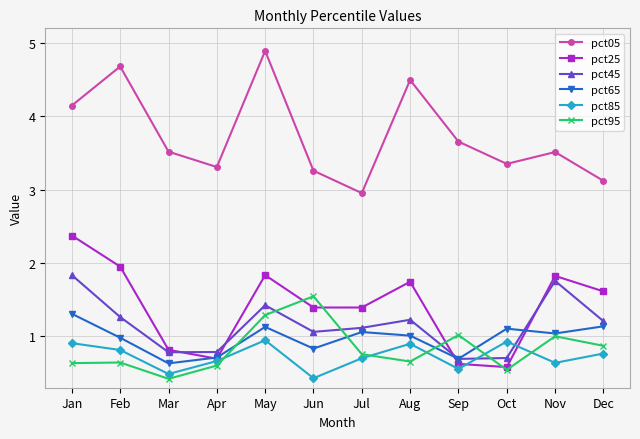

At which category does pct85 reach its first local peak?

May